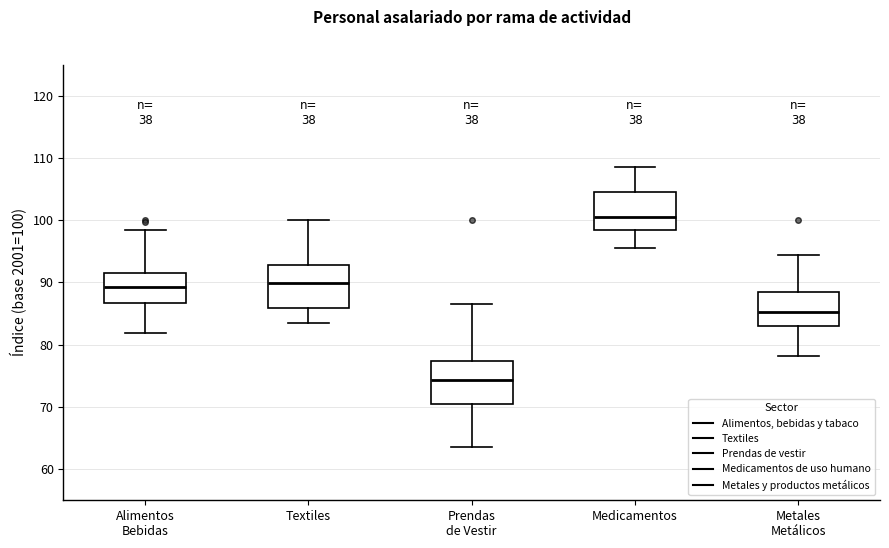

Which box has the lowest median line?

Prendas de Vestir